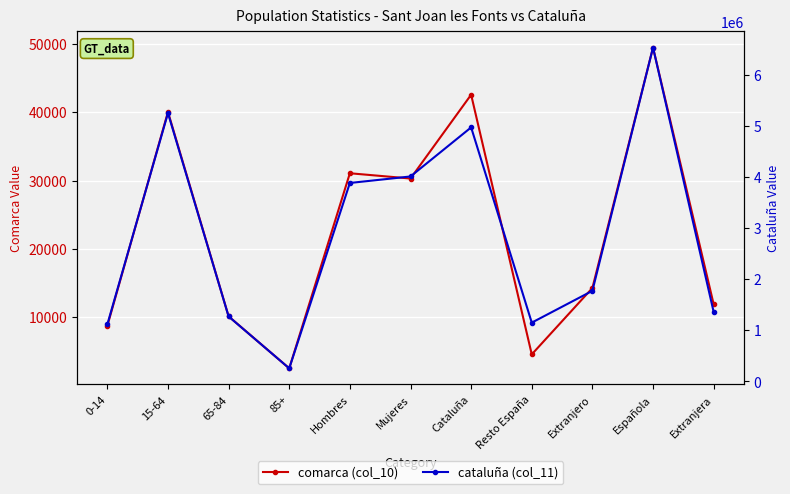

What are all the series names shown in the legend?

comarca (col_10), cataluña (col_11)